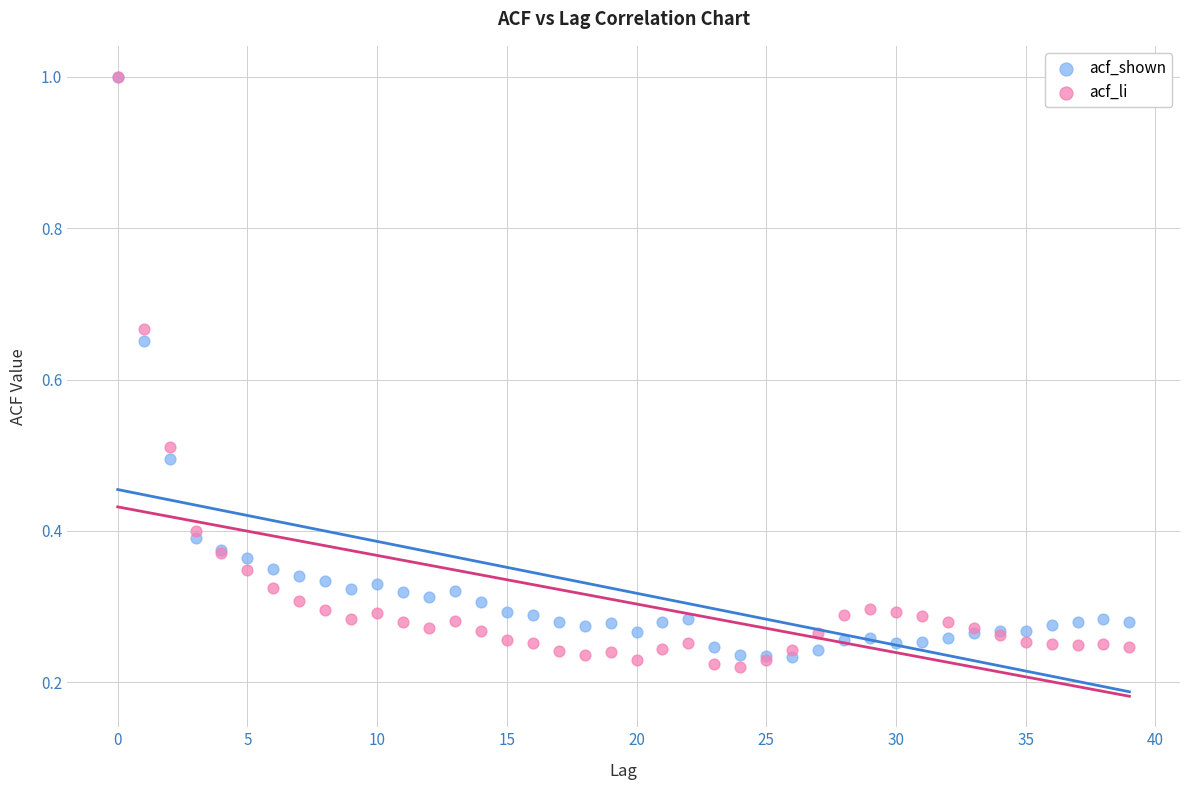

Which series contains the lowest Y value?

acf_li